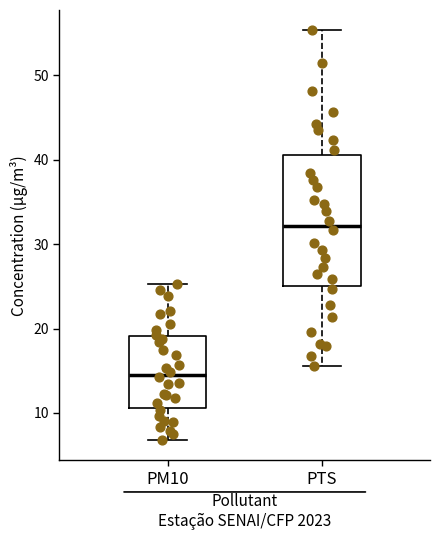

Reading left to right, read every box against the y-axis: the position of its median line, the range the box covers, and the ends of its whiskers. The values are not printed on the chart, so give them approximately, as read against the axis.

PM10: median 15, box 11 to 19, whiskers 7 to 25
PTS: median 32, box 25 to 41, whiskers 16 to 55